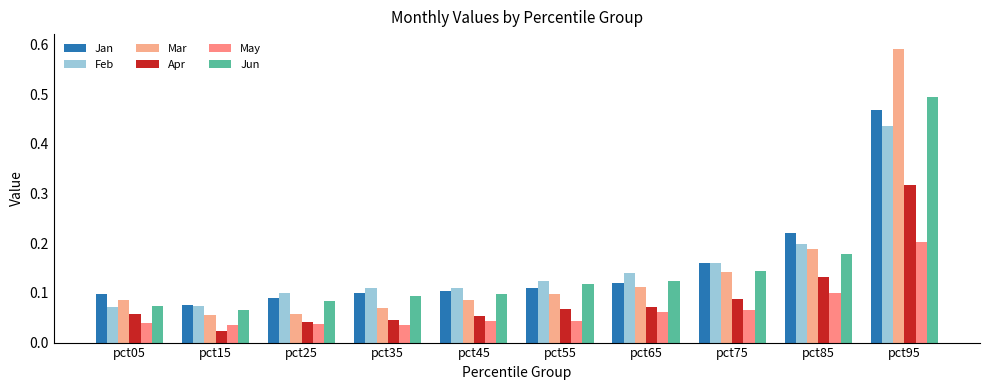

How many distinct data groups are displayed?

6